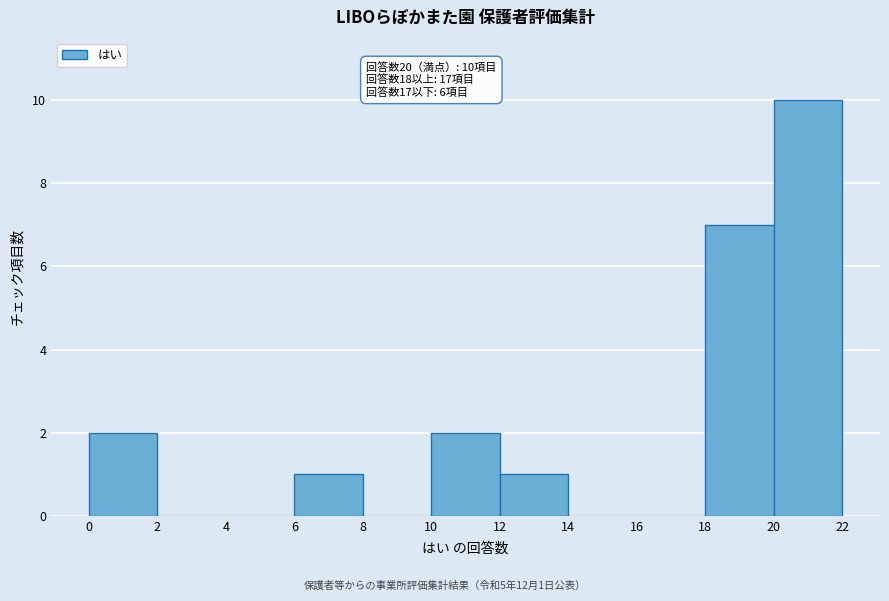

Which range on the x-axis has the tallest bar?

20 to 22